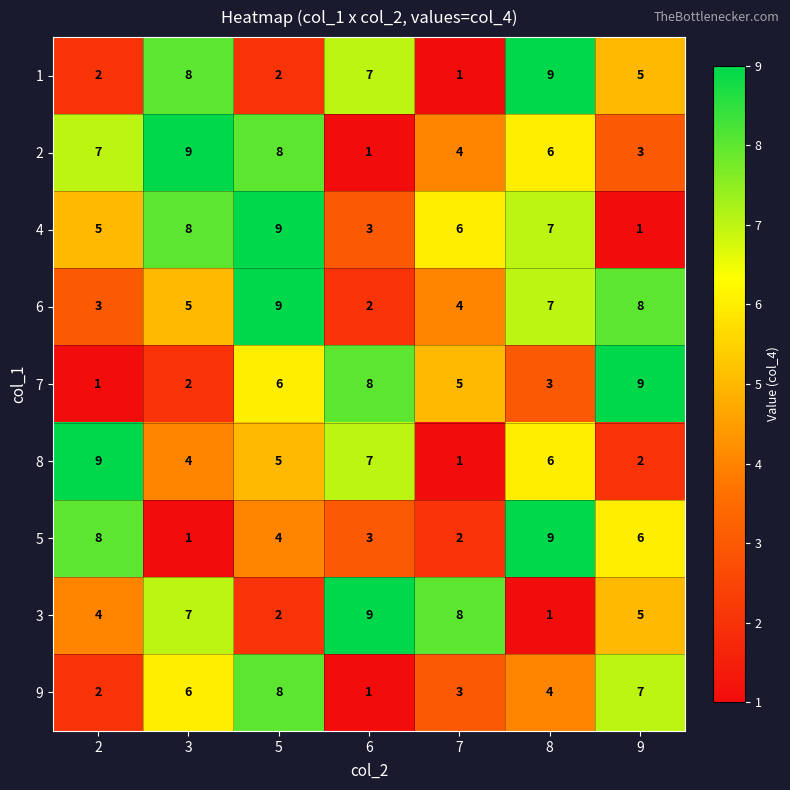

What is the sum of the 5 values at 8 and 3?

10